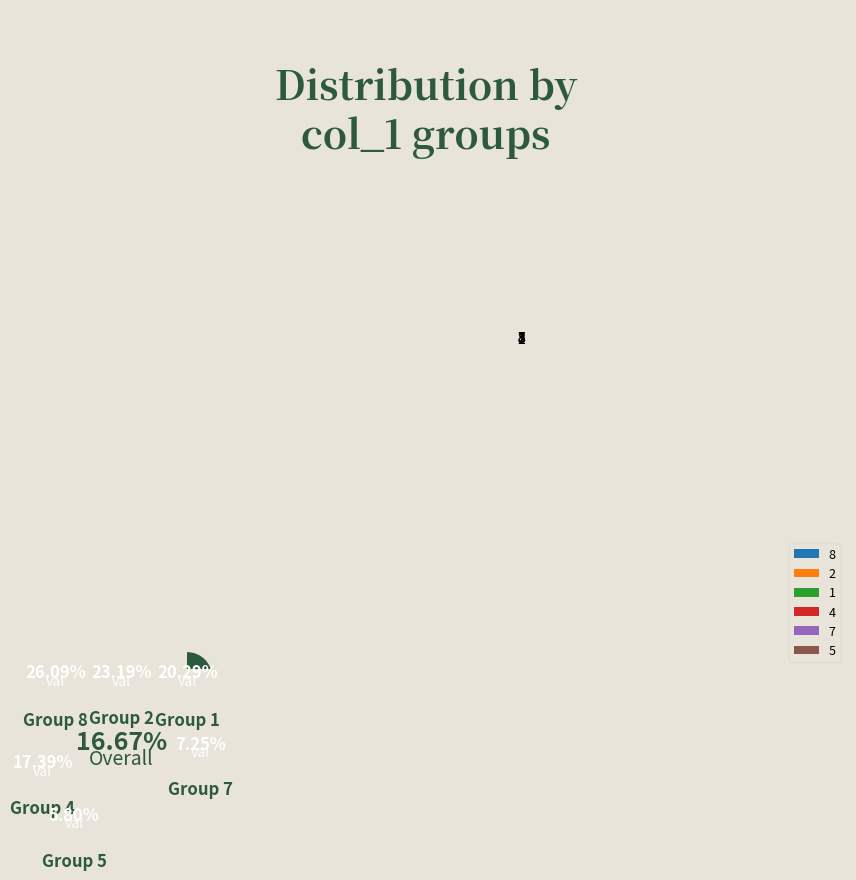

Does 5 represent more than half of the total?

No